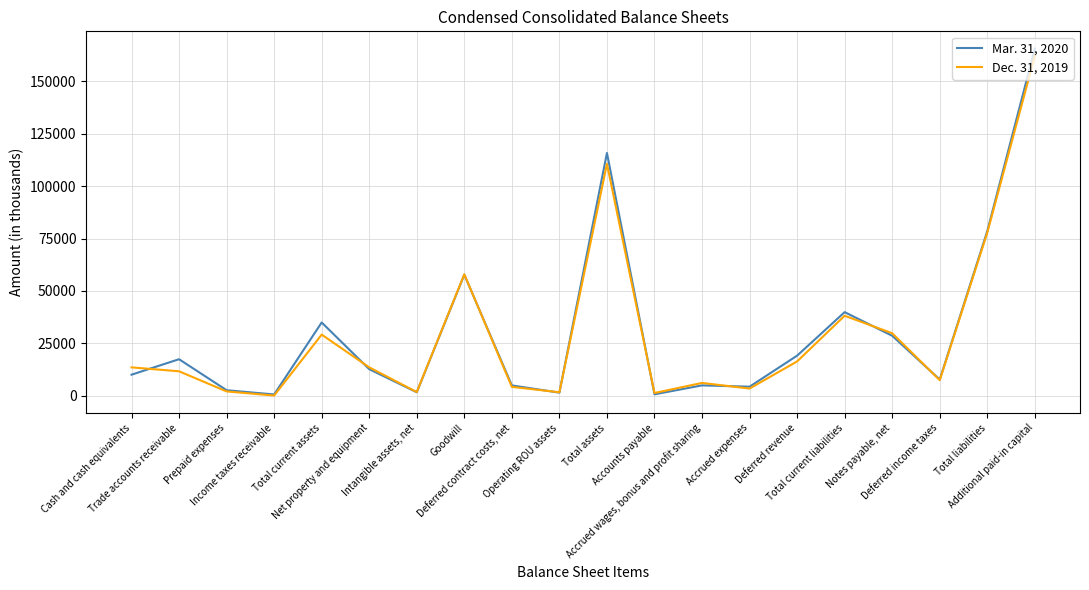

Which series has the largest range (max minus min)?

Mar. 31, 2020